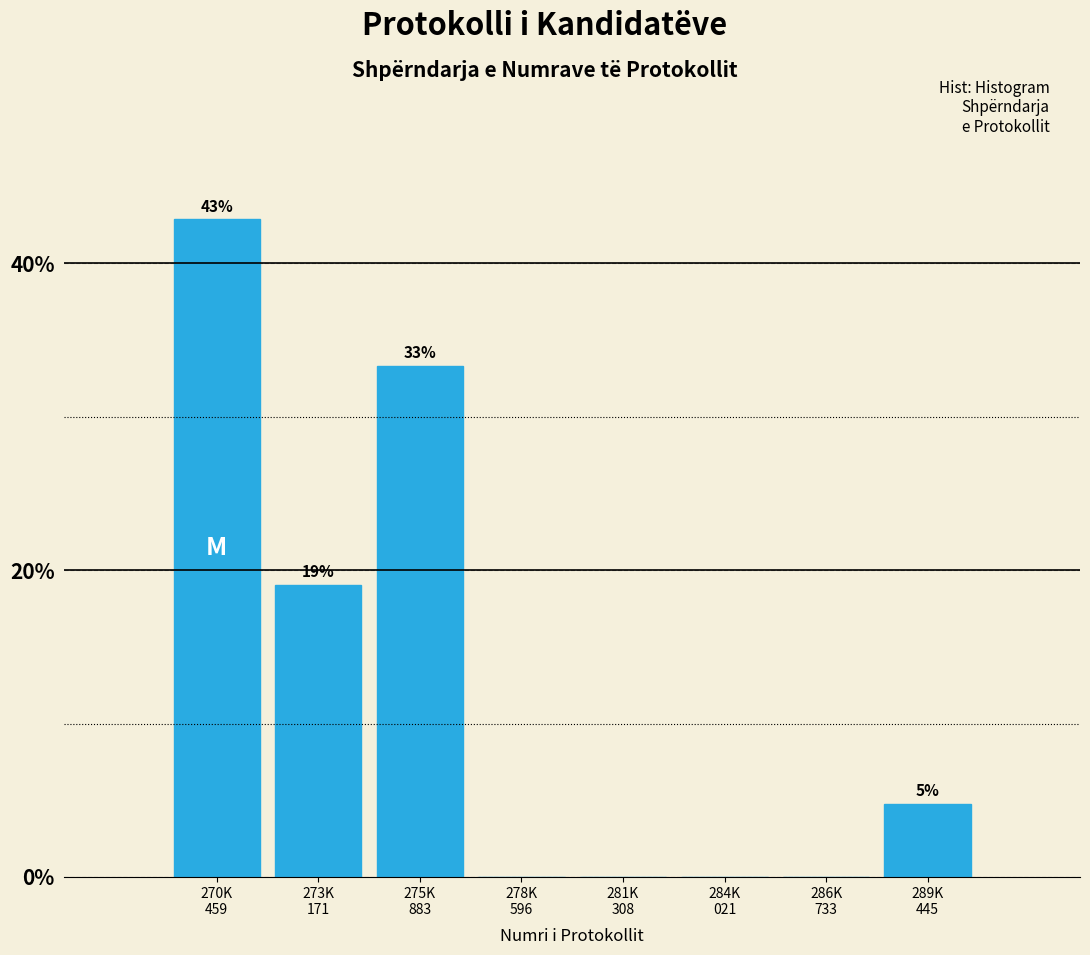

What is the maximum value shown in the chart?

42.9